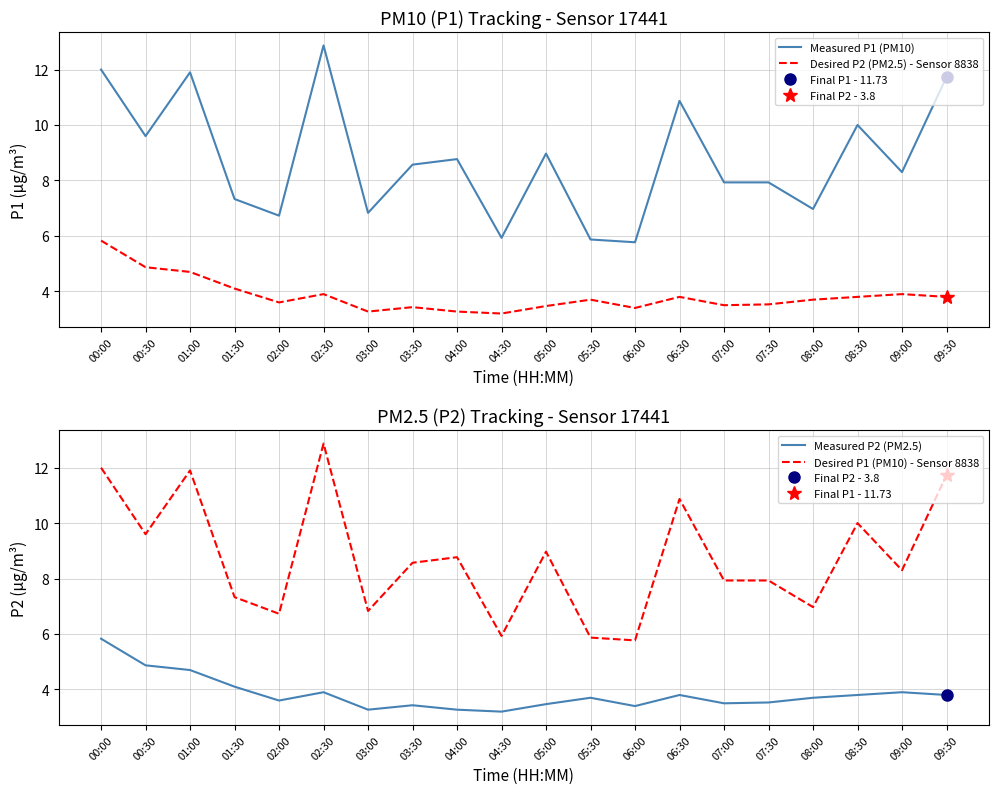

What is the difference between the Desired P2 (PM2.5) - Sensor 8838 values at 02:30 and 07:30?

0.4